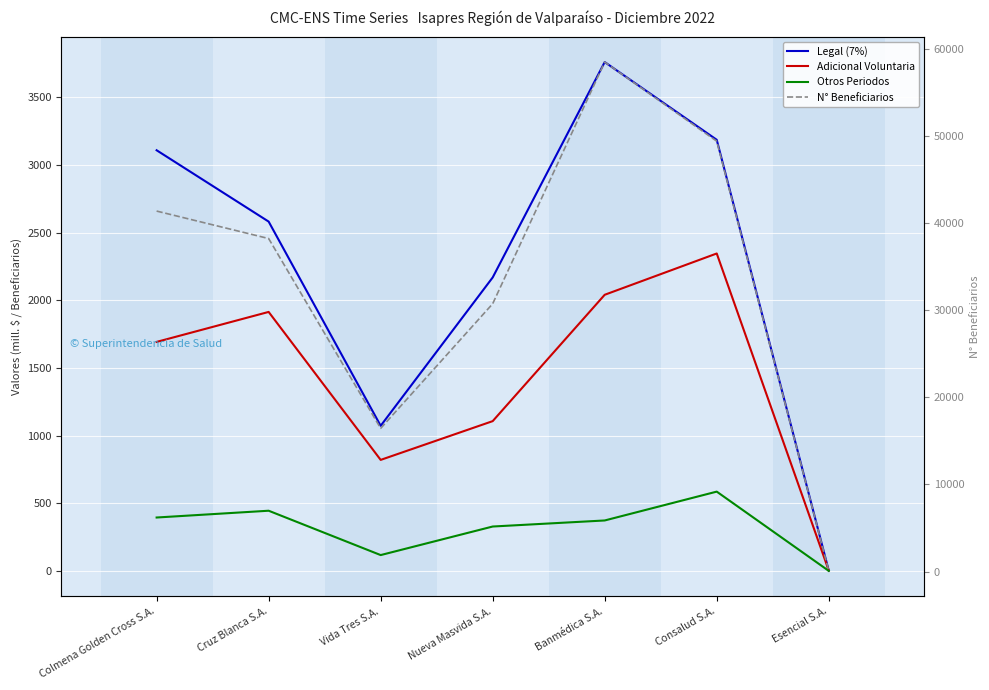

How many data points in Adicional Voluntaria are less than 1692?

3